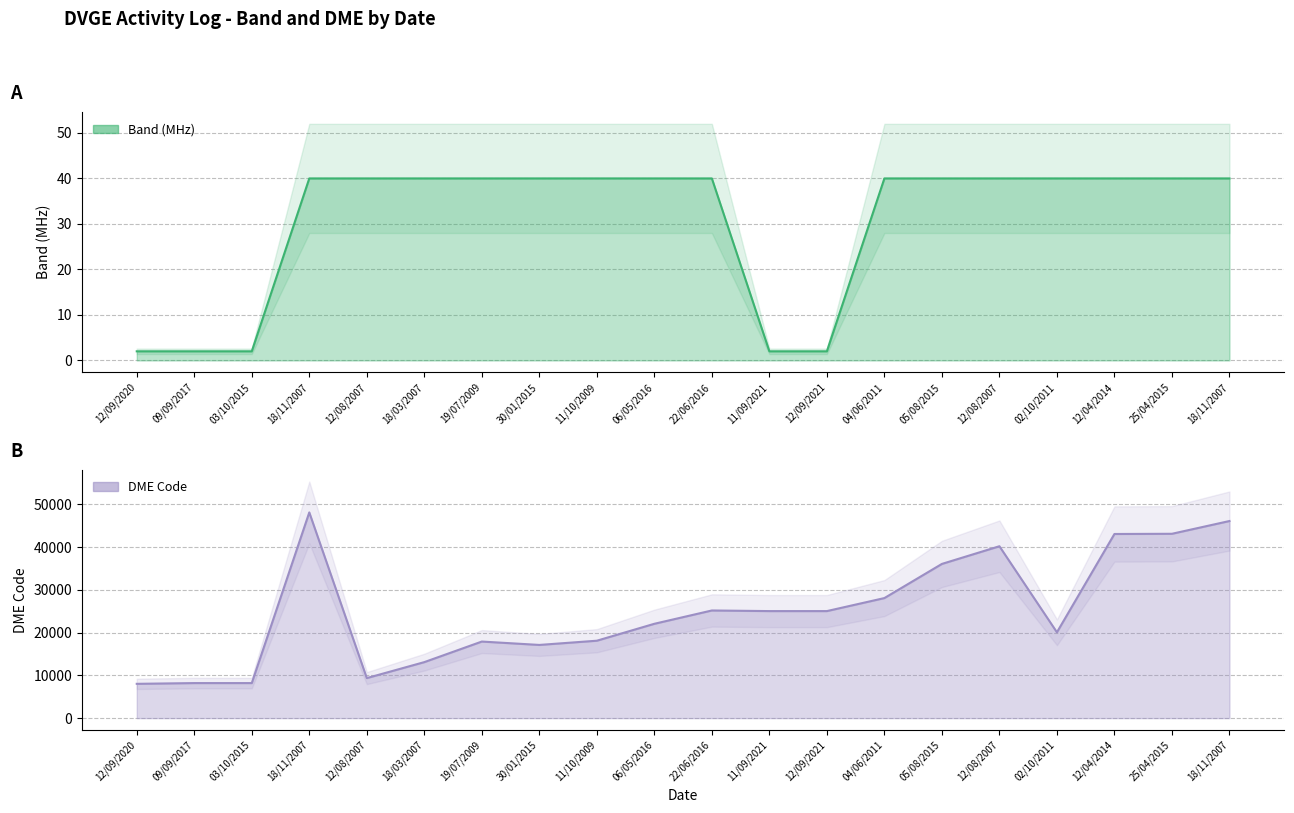

Read the DME Code value at 30/01/2015, to the nearest 50.

17100